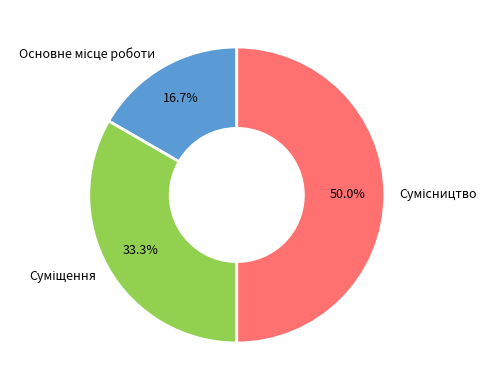

How many segments does this pie chart have?

3